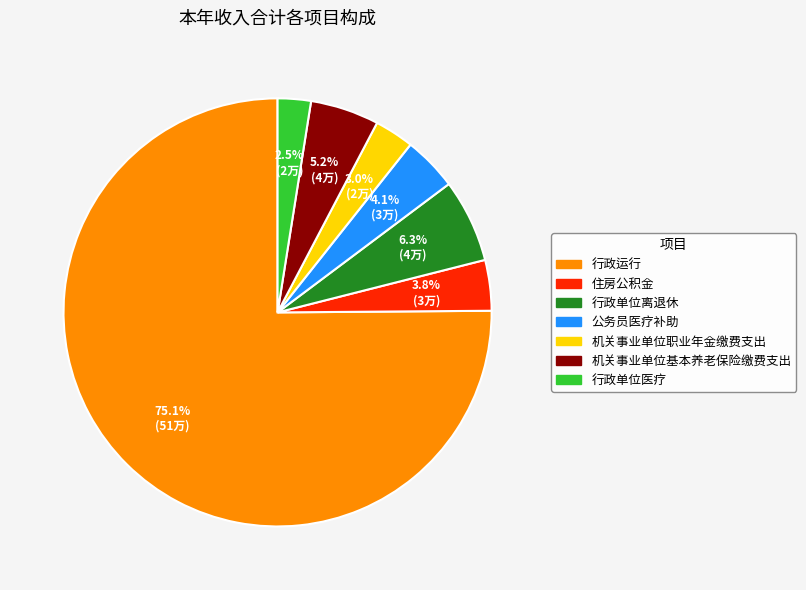

Between 住房公积金 and 机关事业单位职业年金缴费支出, which is larger?

住房公积金